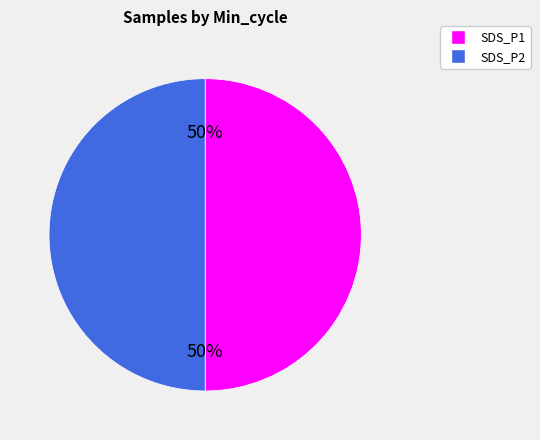

Count the number of slices in the pie.

2